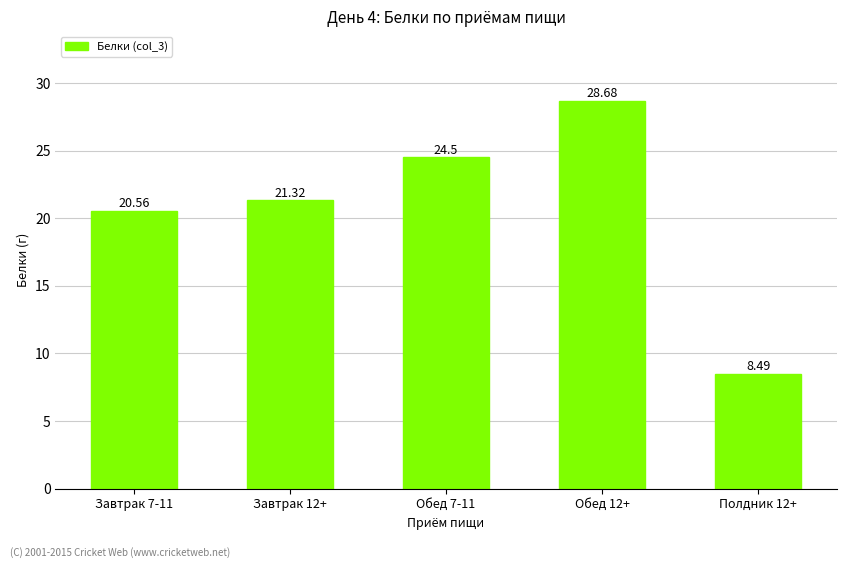

What is the ratio of the value at Завтрак 12+ to the value at Завтрак 7-11?

1.0